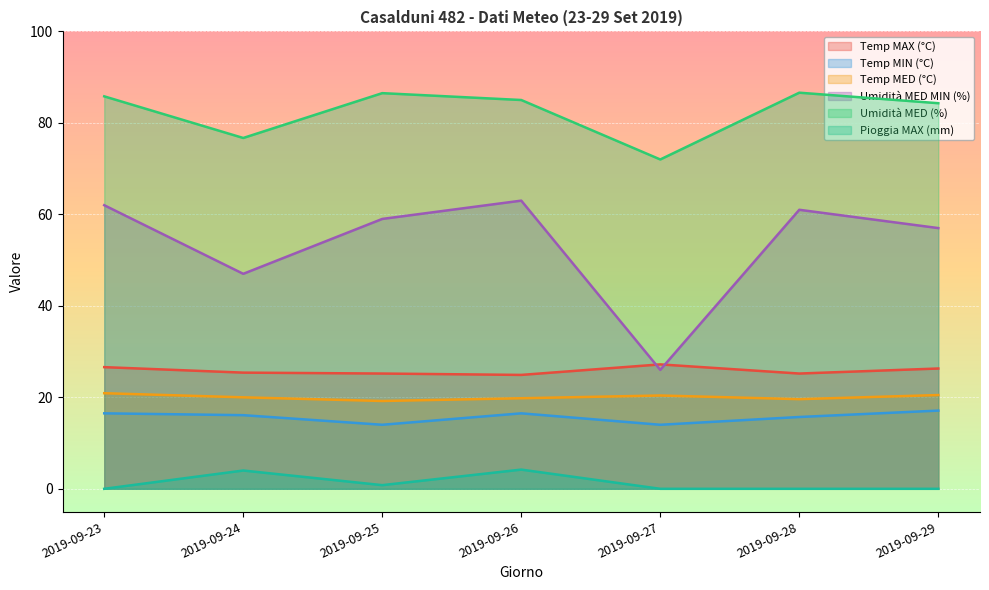

How many interior local valleys does the Temp MIN (°C) series have?

2